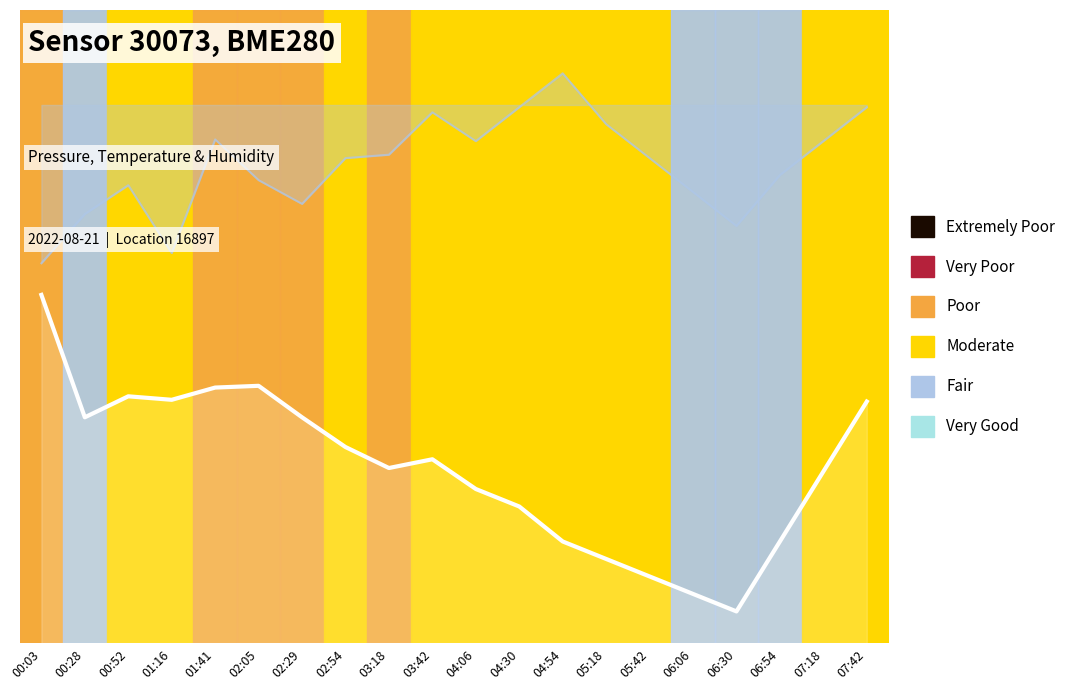

At which category is the sum across all series the highest?

07:42